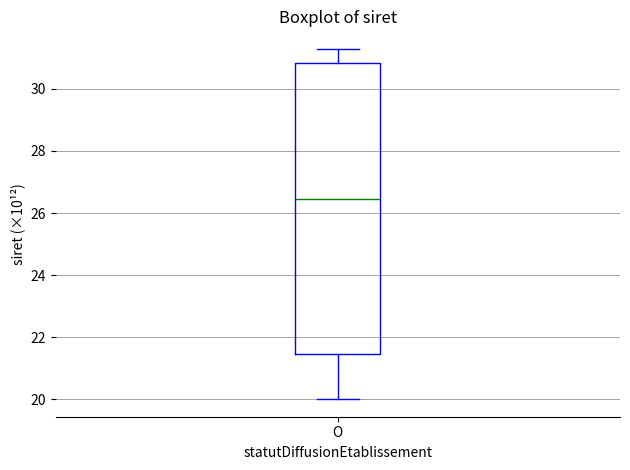

Where does the upper whisker of the box for O end on the y-axis? The values are not printed on the chart, so give them approximately, as read against the axis.

31.2